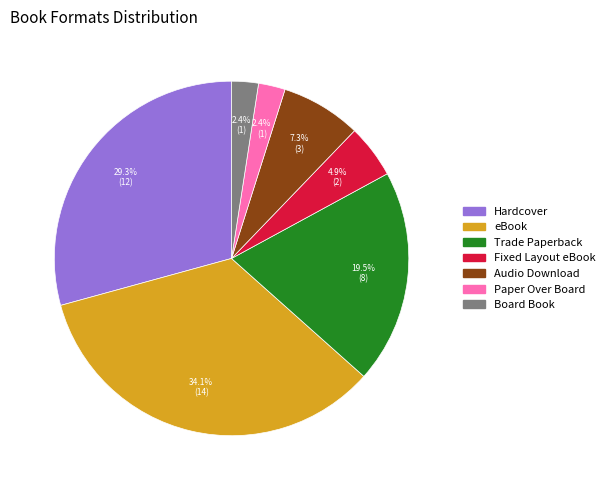

What is the ratio of the value at Board Book to the value at eBook?

0.1